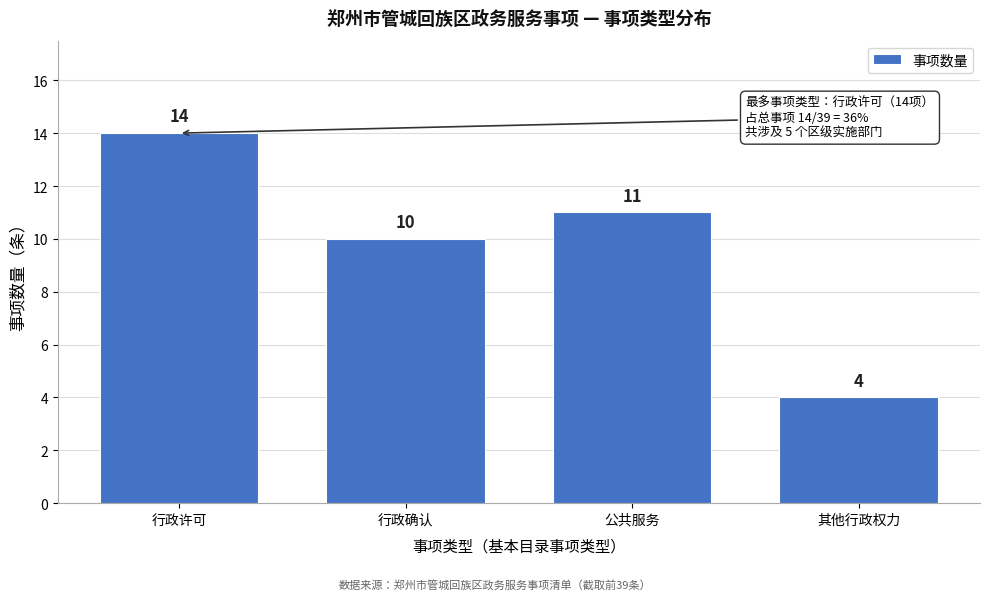

Reading left to right, what are all the values shown in this chart?

14	10	11	4